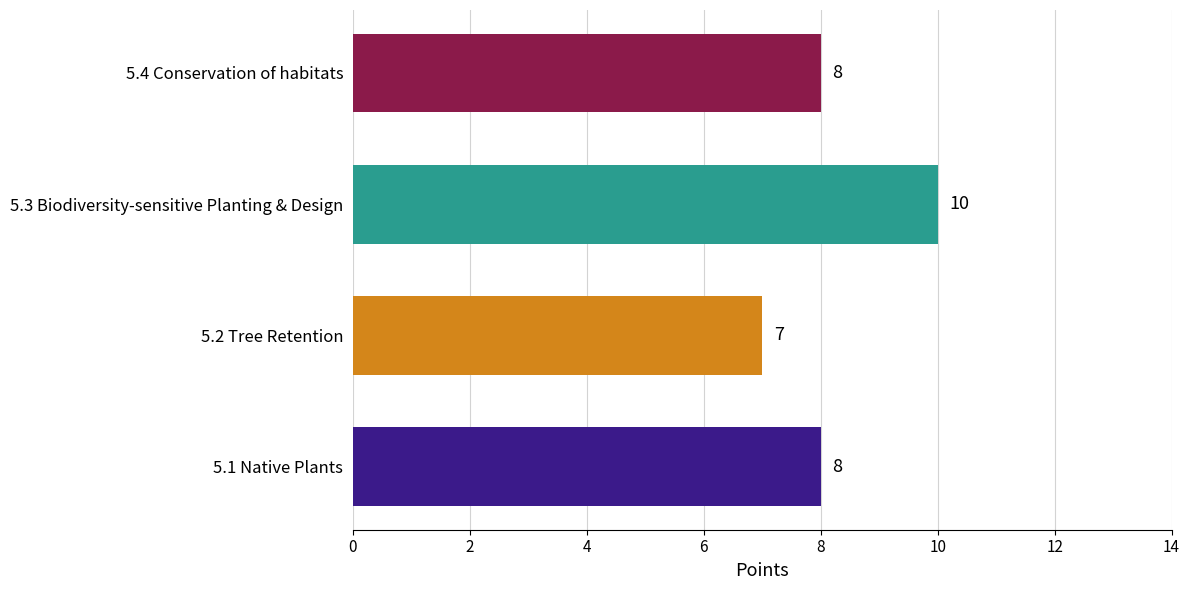

What is the difference between the maximum and minimum values?

3